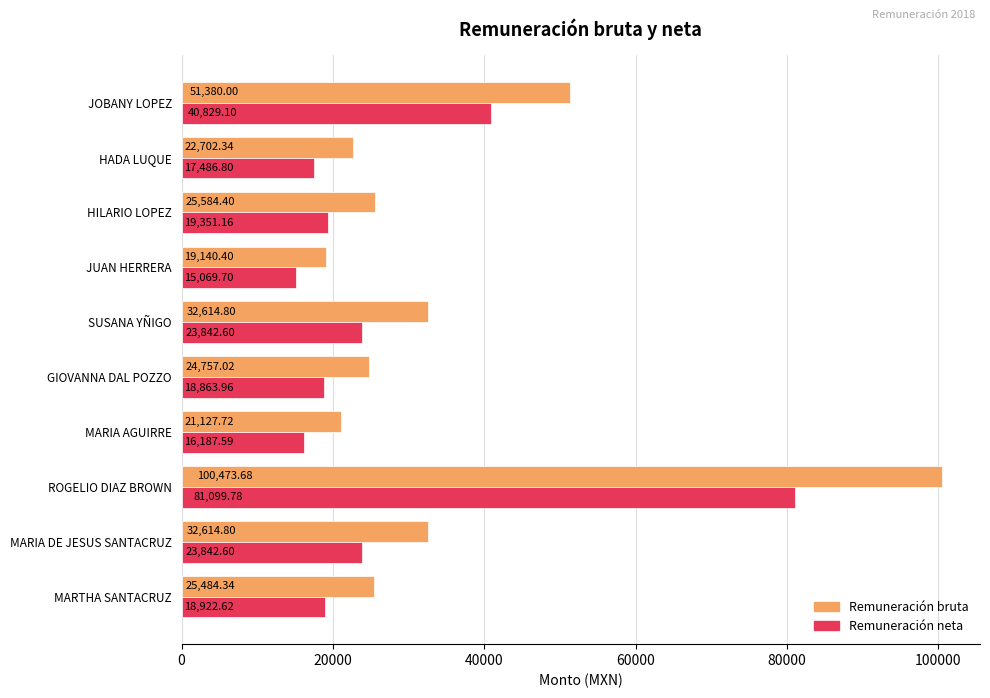

What is the difference between the maximum and second lowest values in the Remuneración neta series?

64912.2